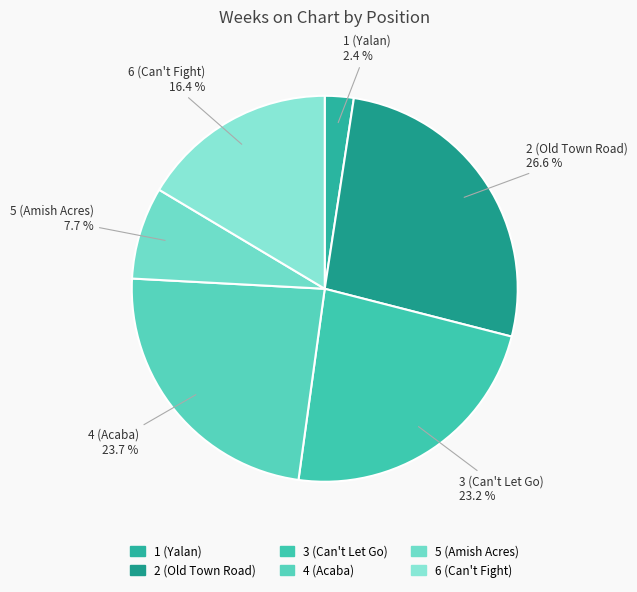

Which slice is the largest?

2 (Old Town Road)